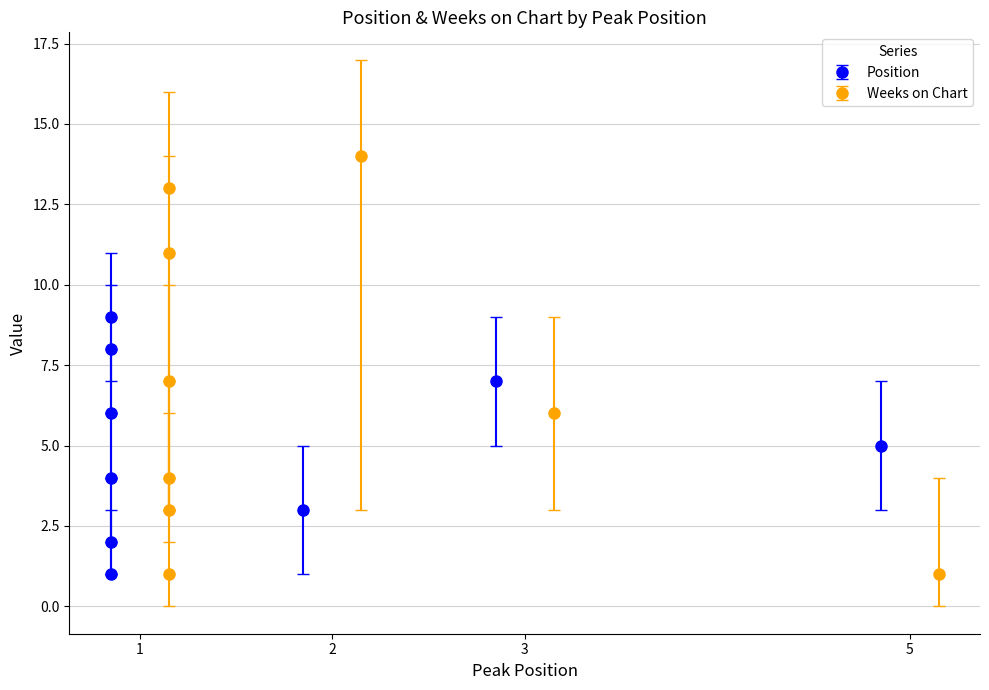

What are all the series names shown in the legend?

Position, Weeks on Chart